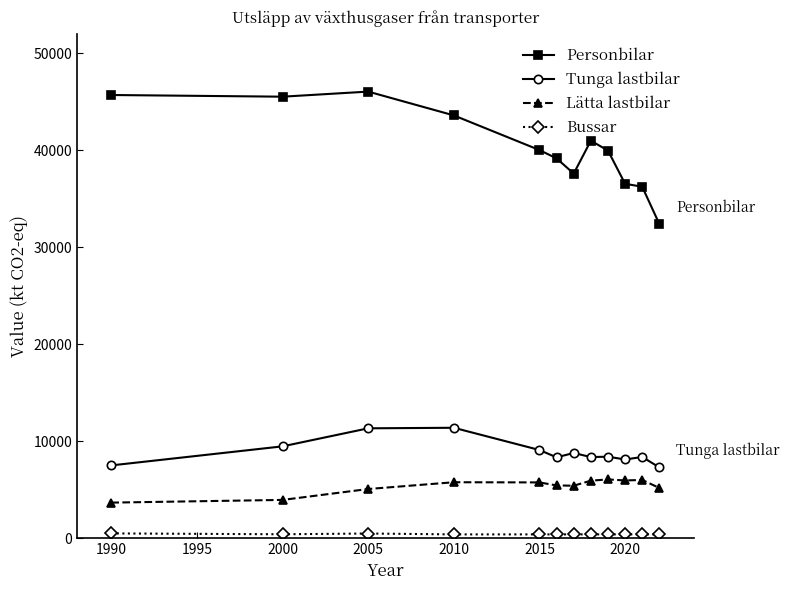

True or false: Tunga lastbilar and Personbilar cross at least once.

False